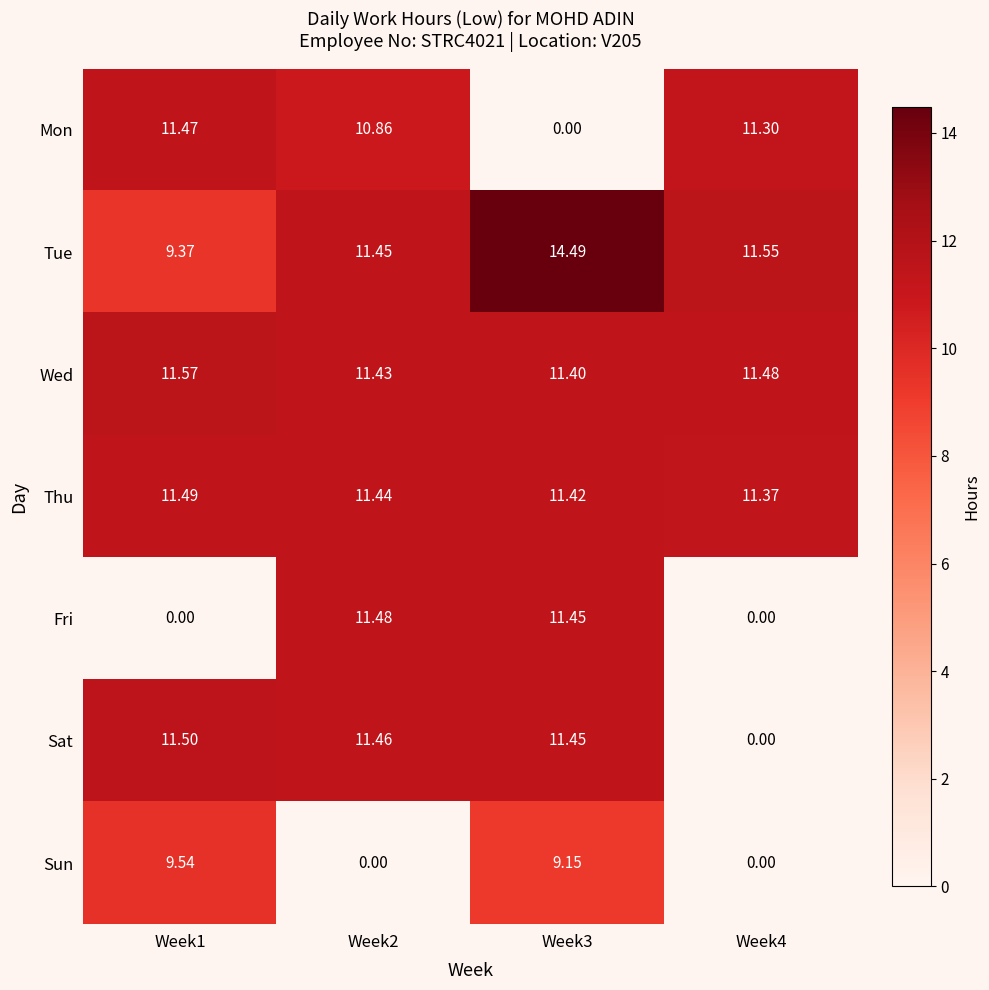

Which series has the largest range (max minus min)?

Sat